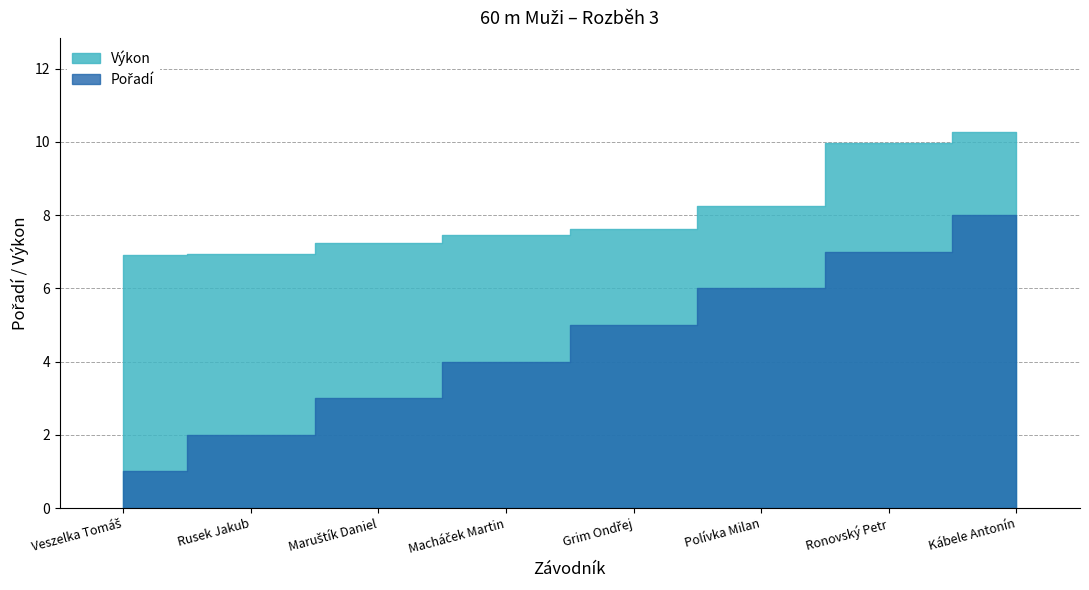

Reading left to right, extract all data points from this chart.

Pořadí: 1.0	2.0	3.0	4.0	5.0	6.0	7.0	8.0
Výkon: 6.9	6.9	7.2	7.5	7.6	8.2	10.0	10.3